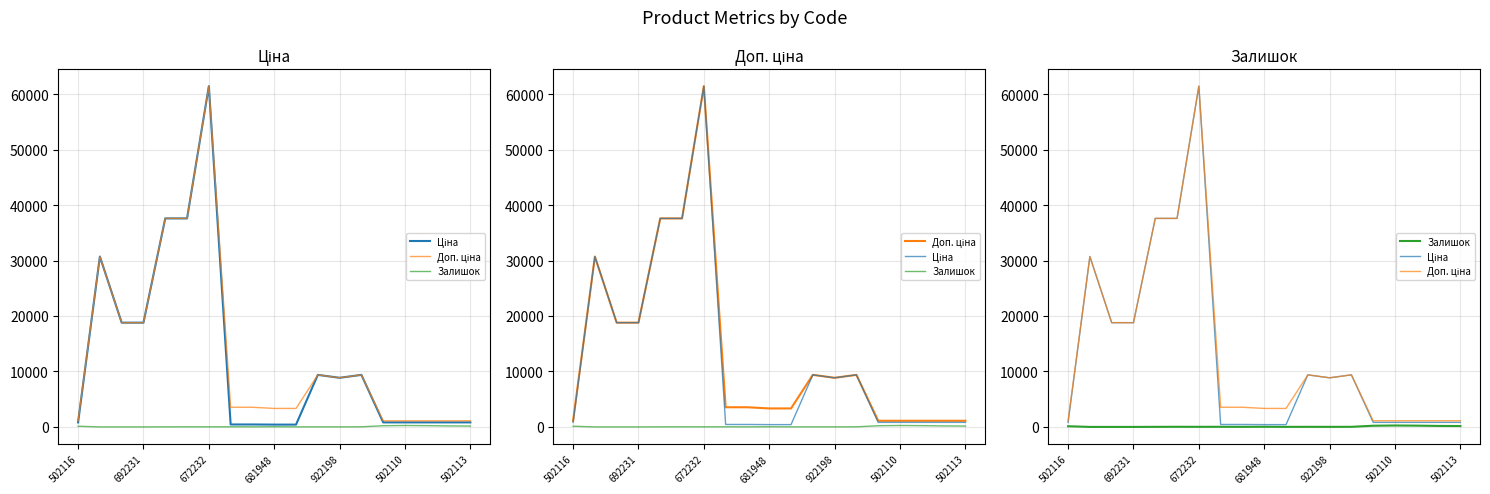

How many interior local peaks does the Залишок series have?

5